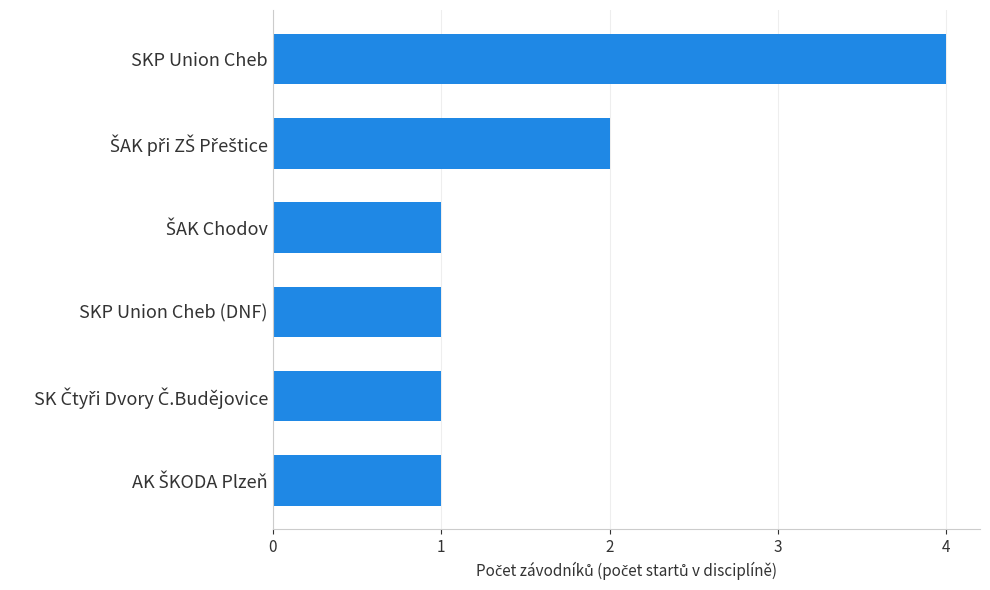

What is the difference between the second highest and minimum values?

1